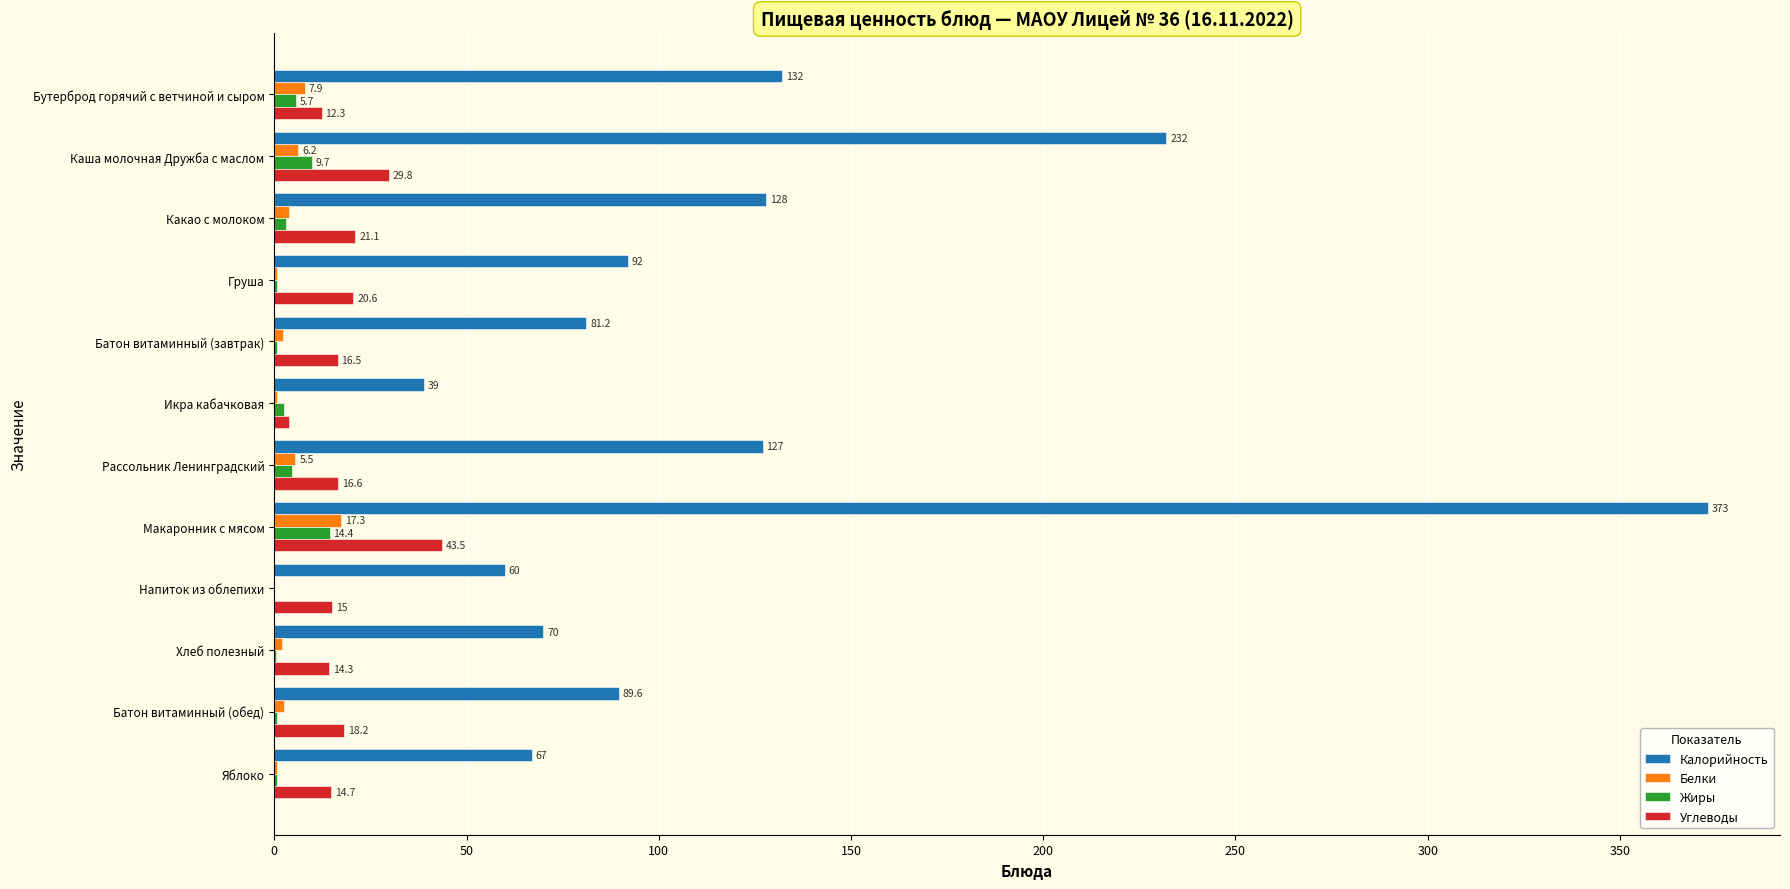

Is the value of Белки at Бутерброд горячий с ветчиной и сыром greater than the value of Калорийность at Рассольник Ленинградский?

No